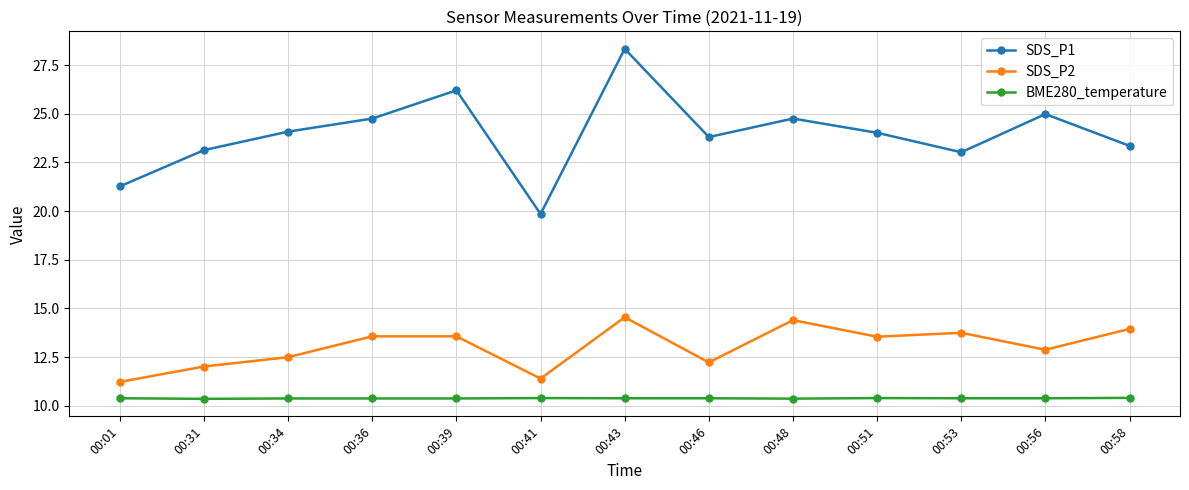

Does the chart have visible grid lines?

Yes